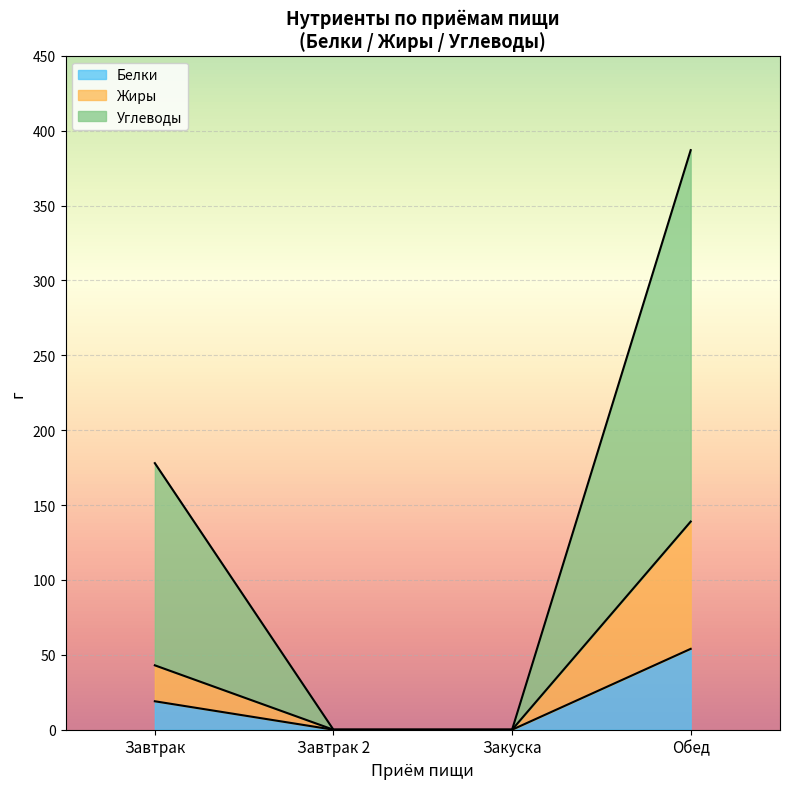

Which has a higher value, Закуска or Завтрак 2?

Закуска